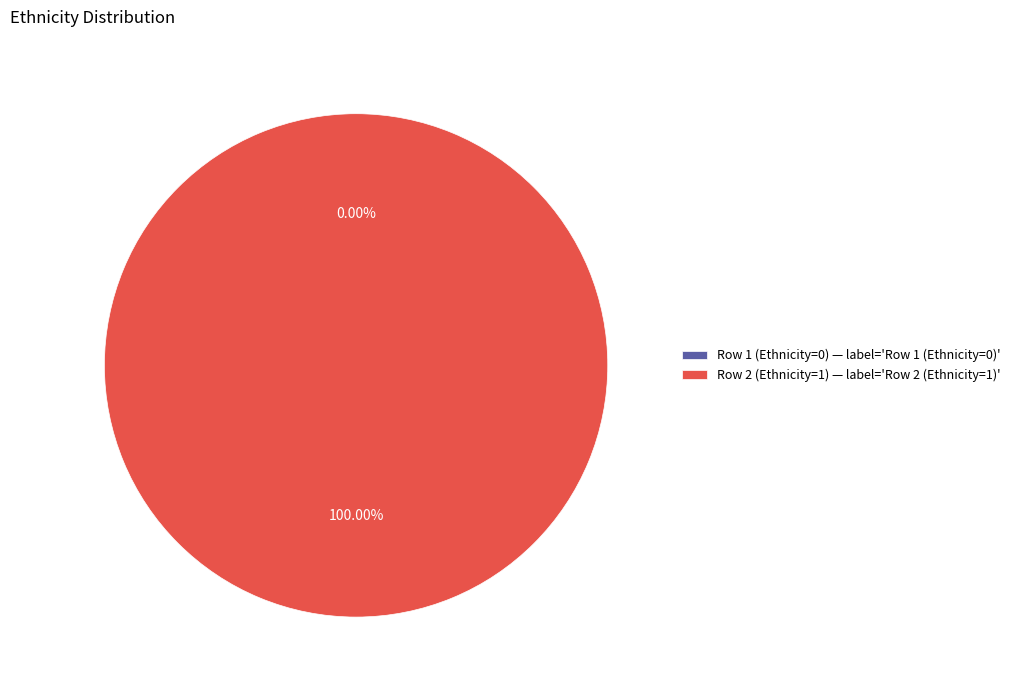

To the nearest percent, what is the difference between the Row 2 (Ethnicity=1) and Row 1 (Ethnicity=0) slice percentages?

100%